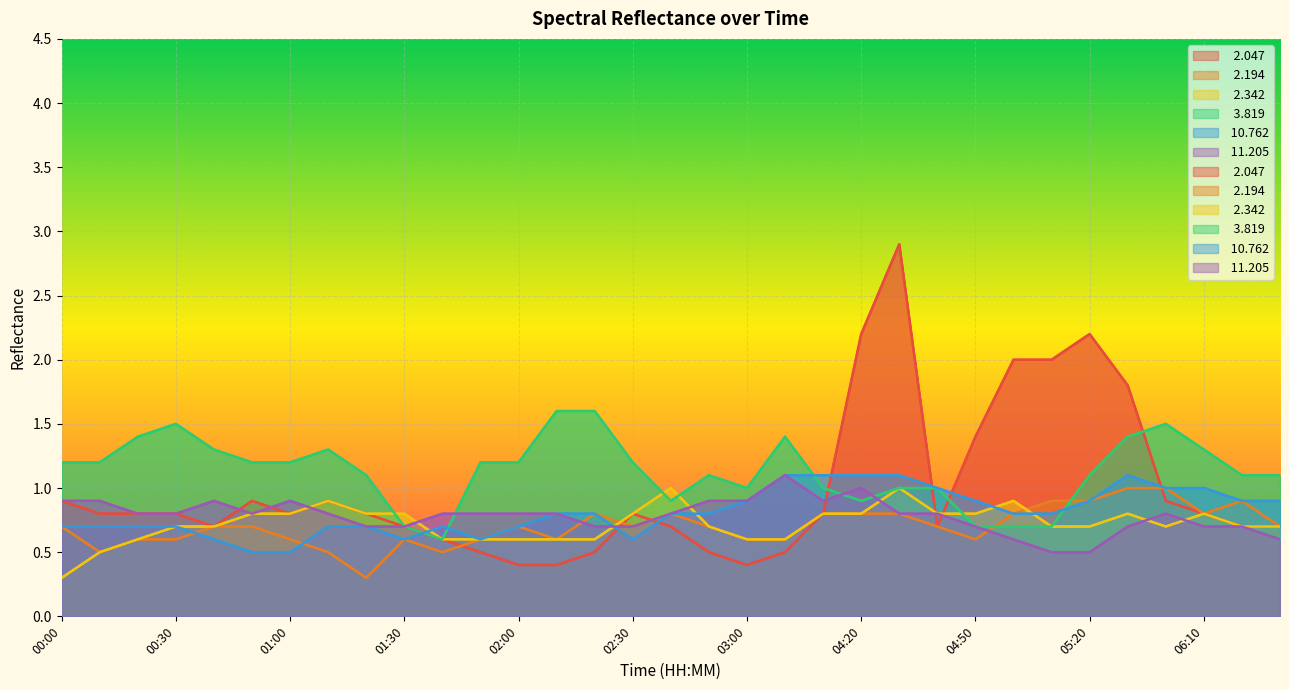

At 06:10, list the series in order from largest to smallest.

  3.819,  10.762,   2.047,   2.194,   2.342,  11.205